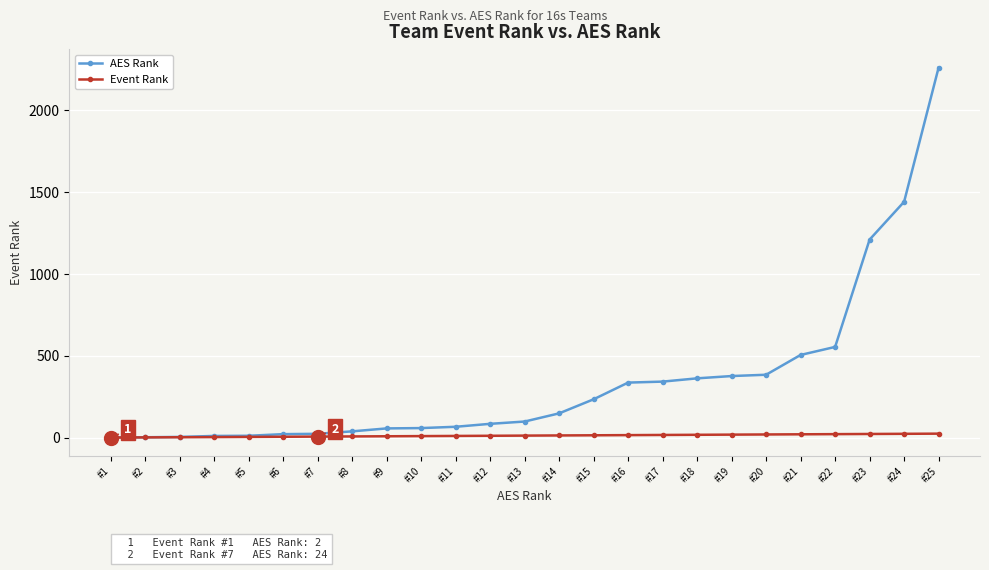

Which series changed the most between #3 and #15?

AES Rank